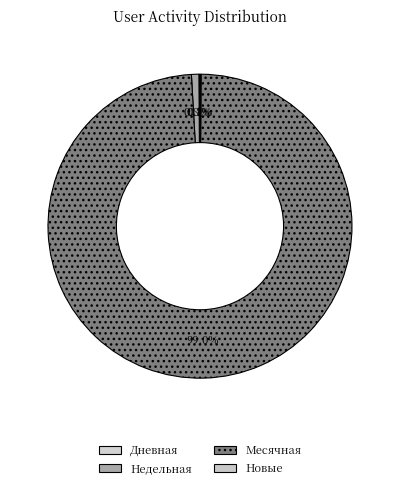

True or false: Новые accounts for 1% of the total.

False